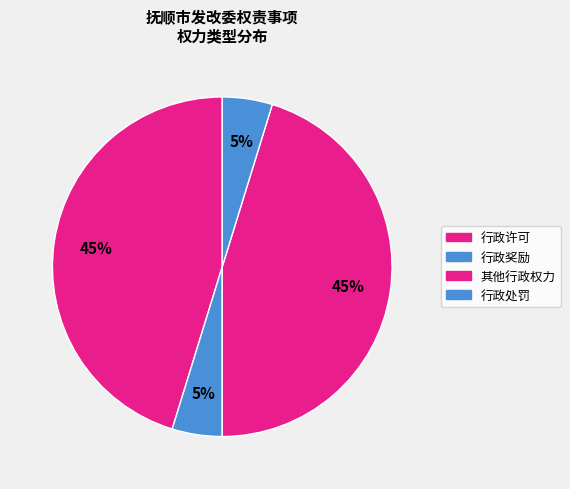

Is it true that 其他行政权力 is 33% of the pie?

False